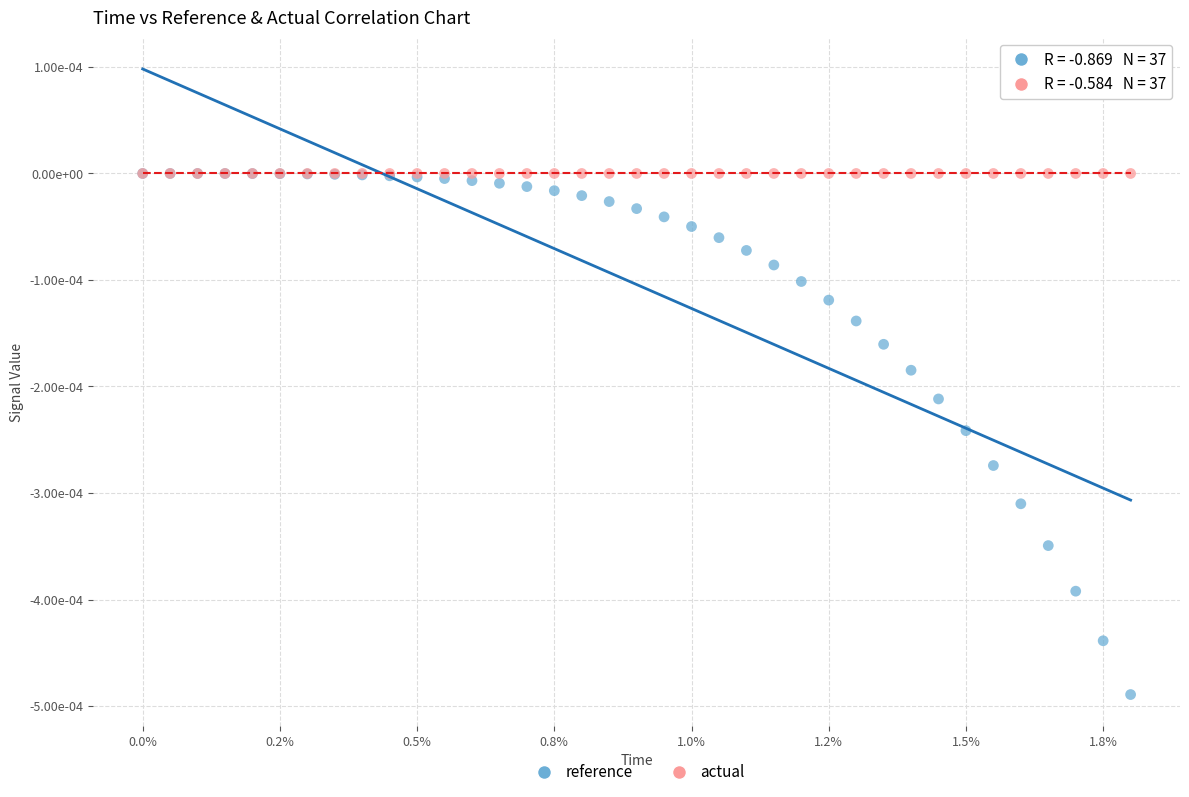

Which series reaches the minimum Y coordinate?

reference